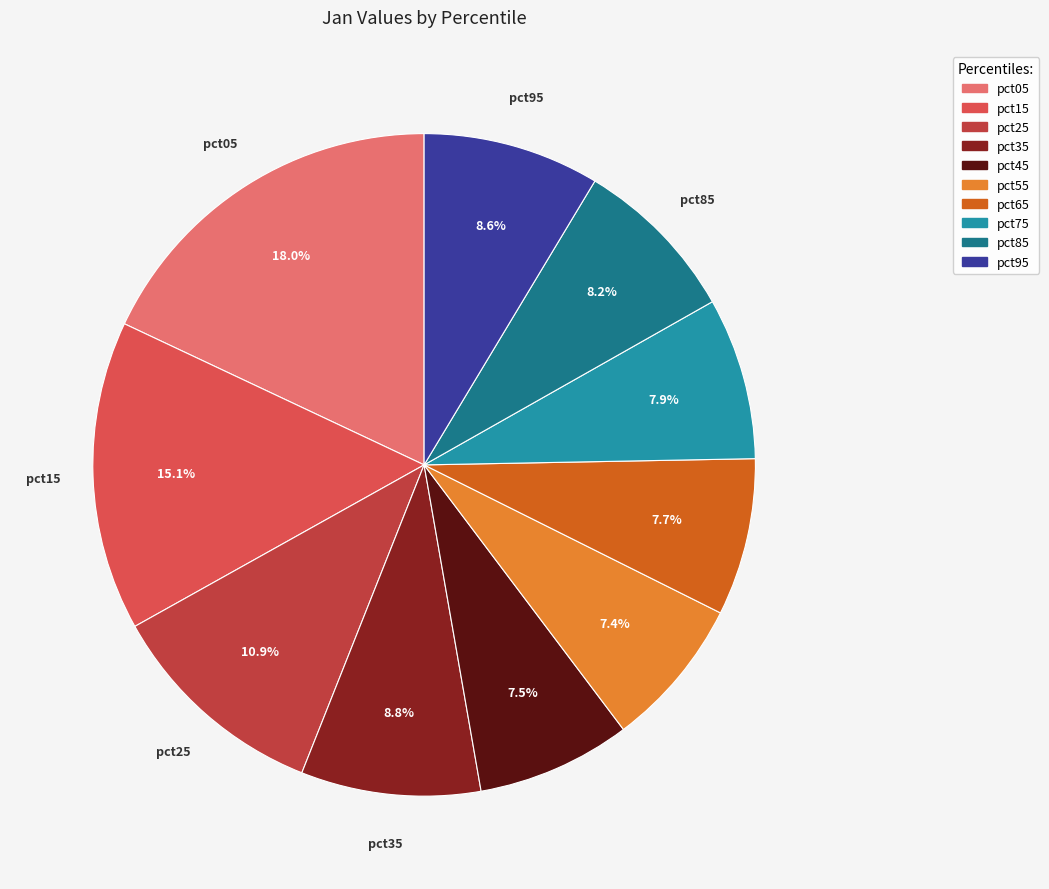

How many slices are in this pie chart?

10